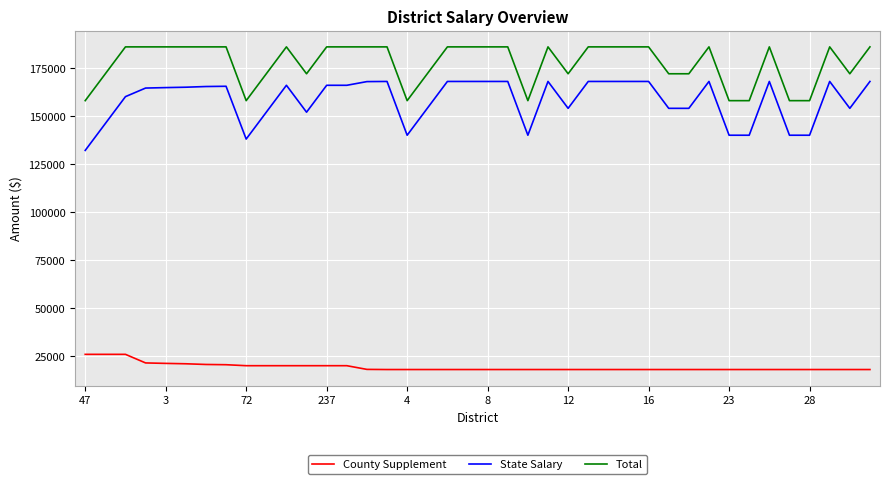

True or false: County Supplement and State Salary intersect in this chart.

False